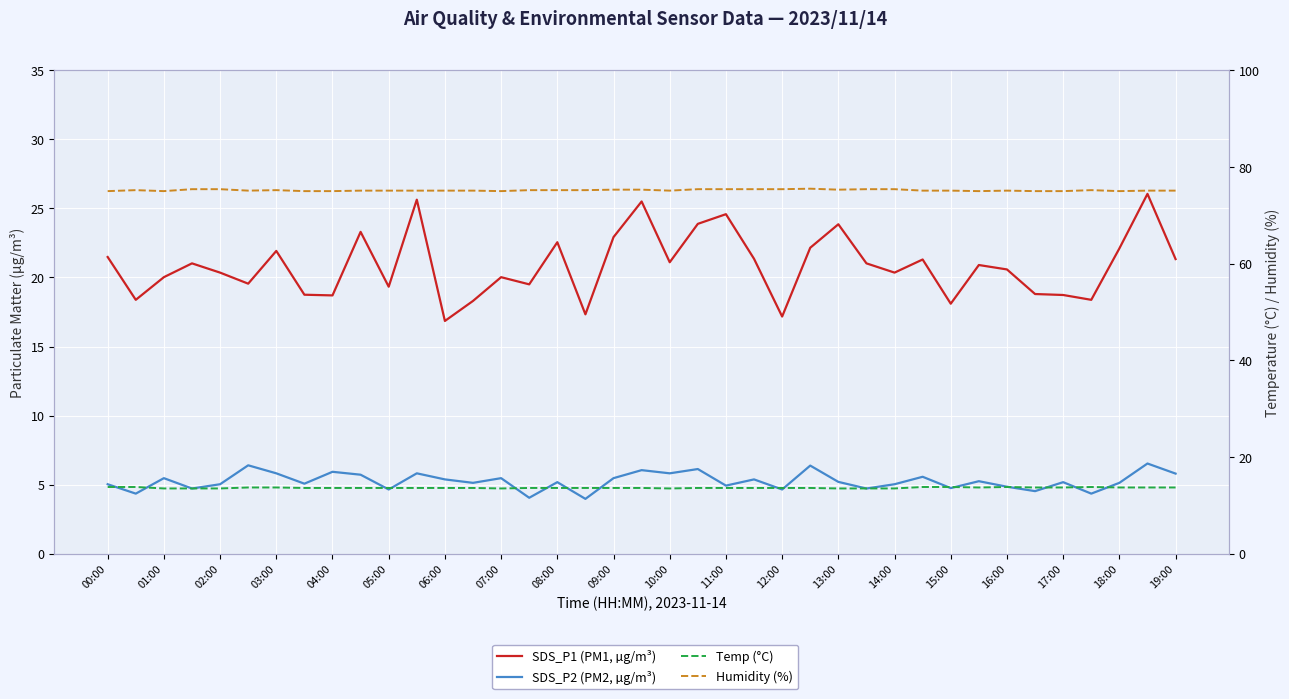

Rank the series at 09:00 from lowest to highest value.

SDS_P2 (PM2, µg/m³), Temp (°C), SDS_P1 (PM1, µg/m³), Humidity (%)